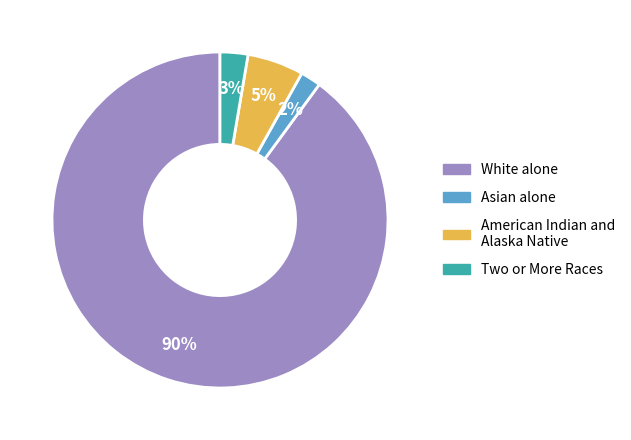

Does any single category account for the majority?

Yes